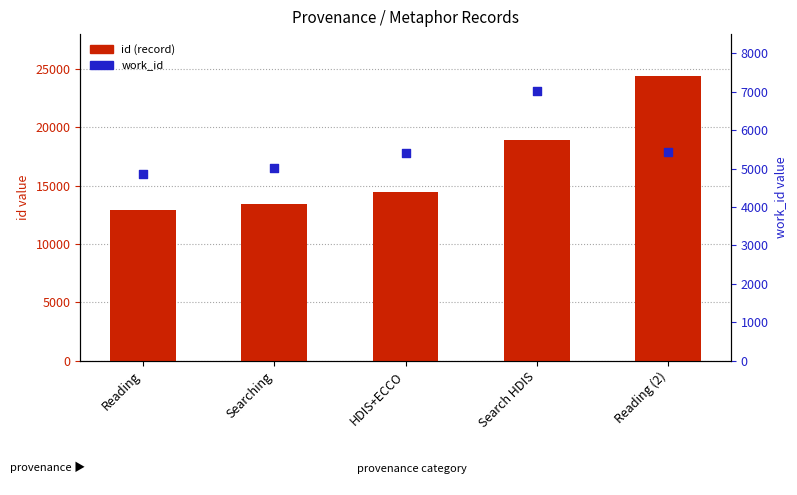

Is the value of id (record) at HDIS+ECCO greater than the value of work_id at Search HDIS?

Yes